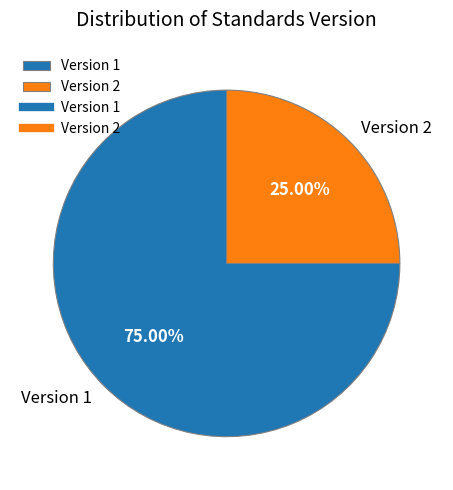

Which slice is the smallest?

Version 2